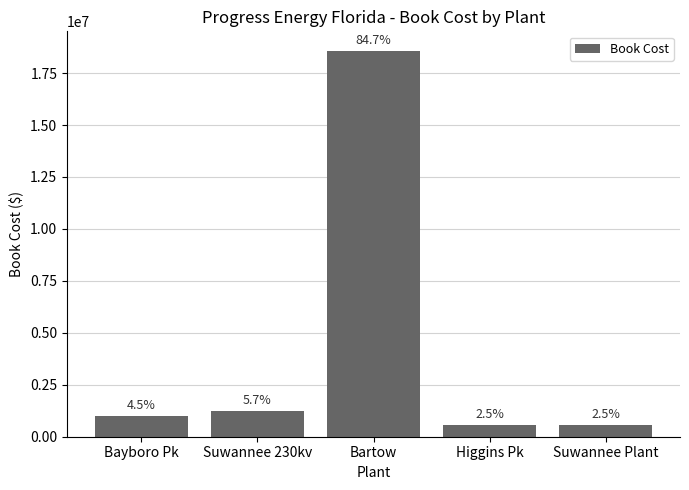

Does the chart contain any negative values?

No